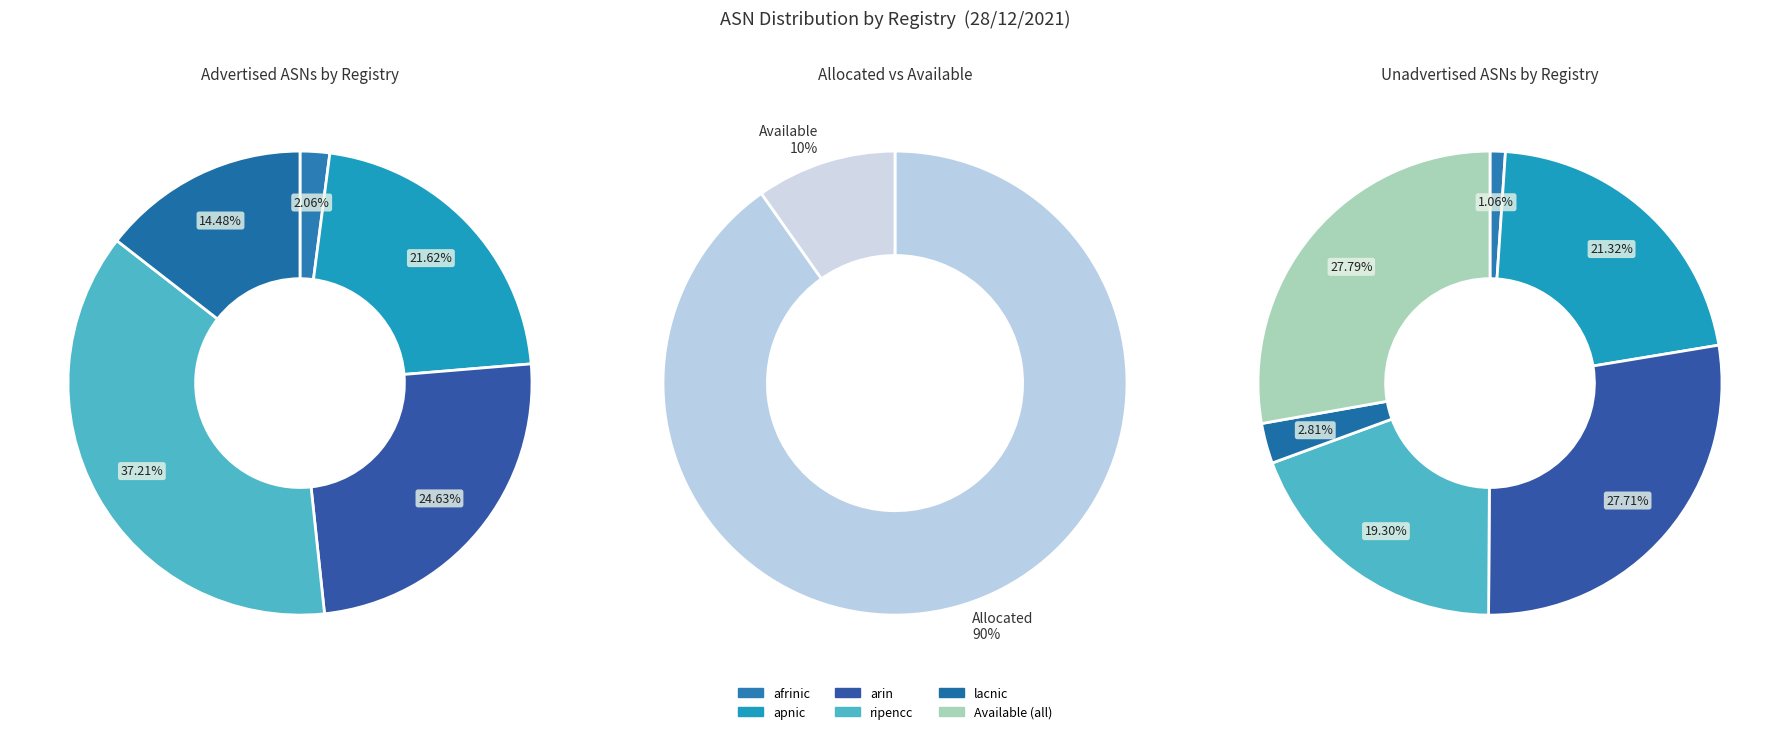

Does arin account for over 50% of the chart?

No